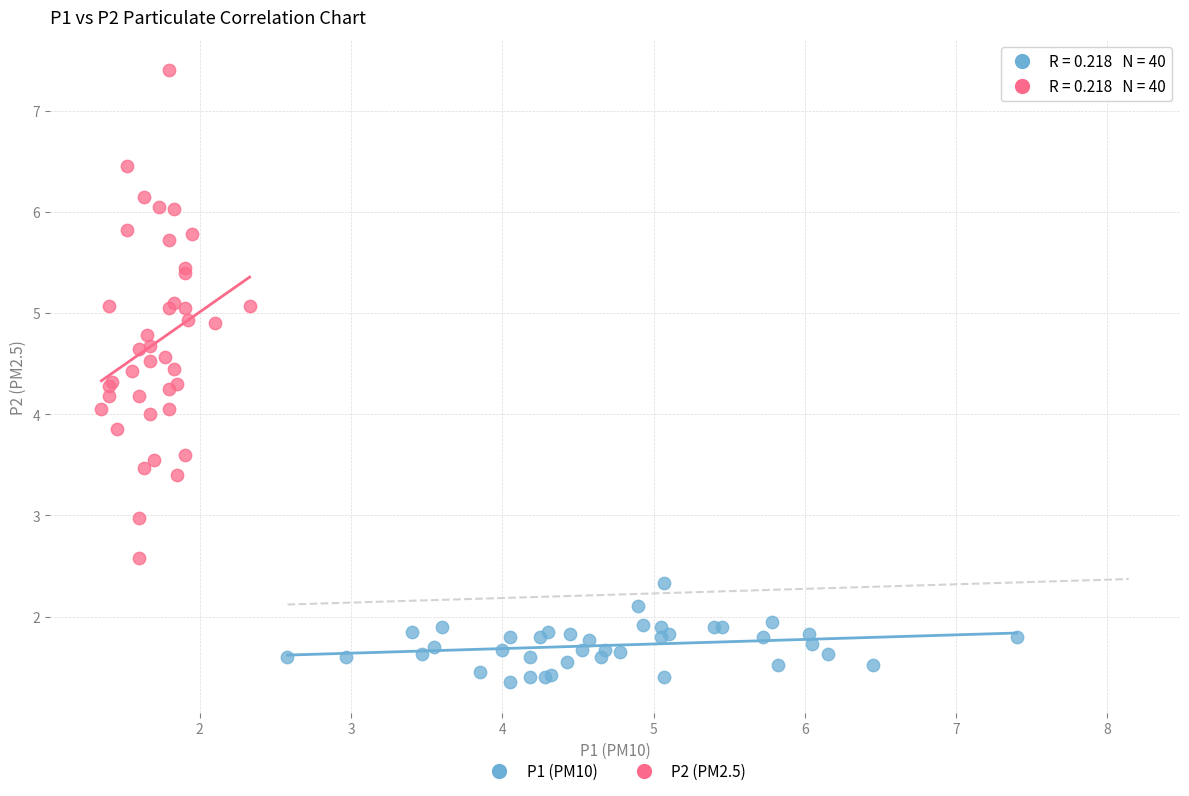

Which series reaches the maximum Y coordinate?

P2 (PM2.5)